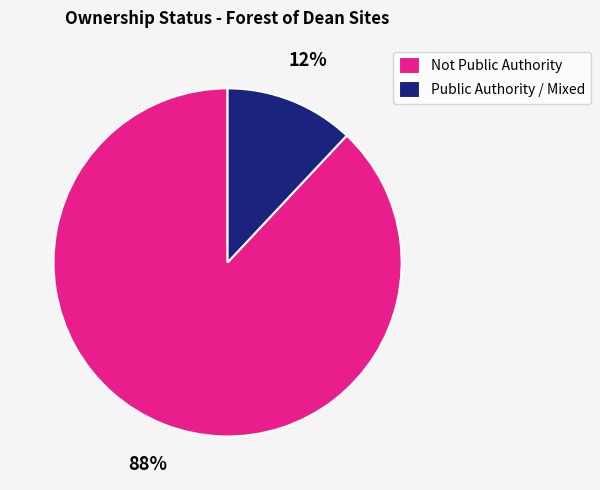

Is the sum of Public Authority / Mixed and Not Public Authority greater than half?

Yes